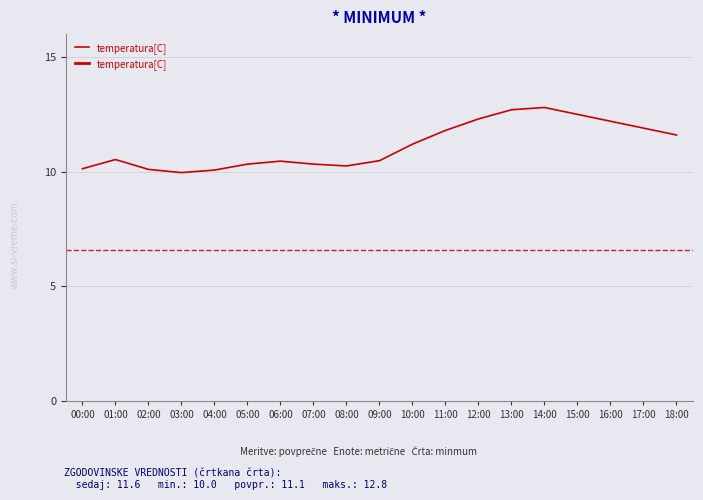

What is the sum of the values at 17:00 and 03:00?

21.9